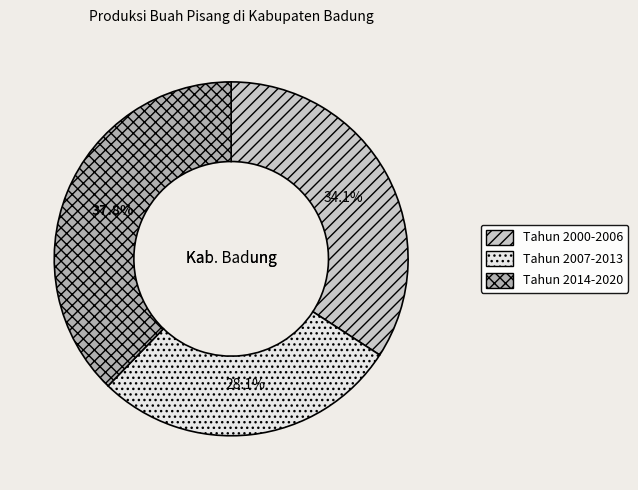

What is the ratio of the value at Tahun 2000-2006 to the value at Tahun 2007-2013?

1.2